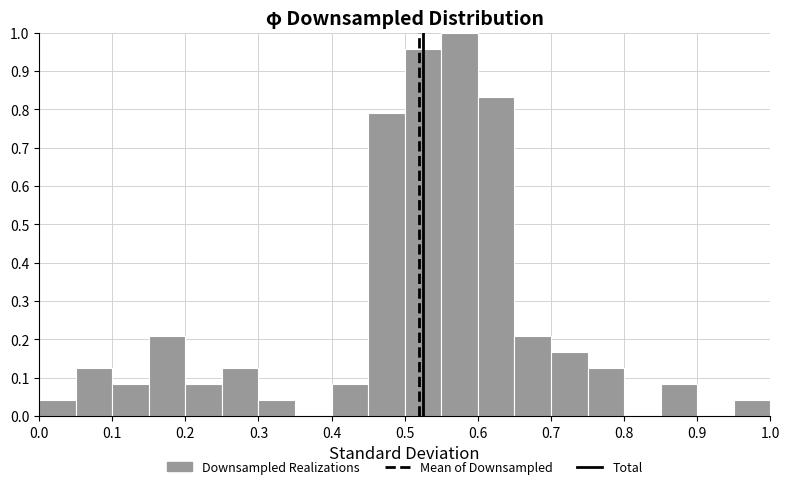

Reading left to right, transcribe this chart: for each bar, give the range it covers on the x-axis and its height. The values are not printed on the chart, so give them approximately, as read against the axis.

0.00 to 0.05: 0.04
0.05 to 0.10: 0.13
0.10 to 0.15: 0.08
0.15 to 0.20: 0.21
0.20 to 0.25: 0.08
0.25 to 0.30: 0.13
0.30 to 0.35: 0.04
0.35 to 0.40: 0
0.40 to 0.45: 0.08
0.45 to 0.50: 0.79
0.50 to 0.55: 0.96
0.55 to 0.60: 1.00
0.60 to 0.65: 0.83
0.65 to 0.70: 0.21
0.70 to 0.75: 0.17
0.75 to 0.80: 0.13
0.80 to 0.85: 0
0.85 to 0.90: 0.08
0.90 to 0.95: 0
0.95 to 1.00: 0.04